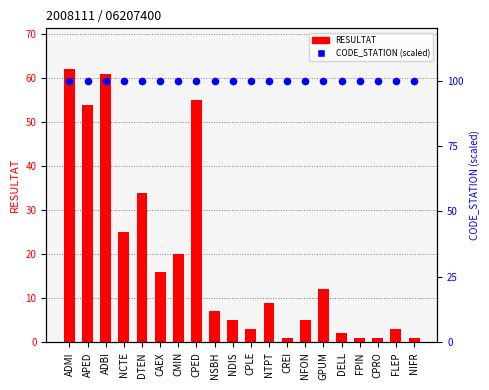

Which series contains the highest Y value?

CODE_STATION (scaled)